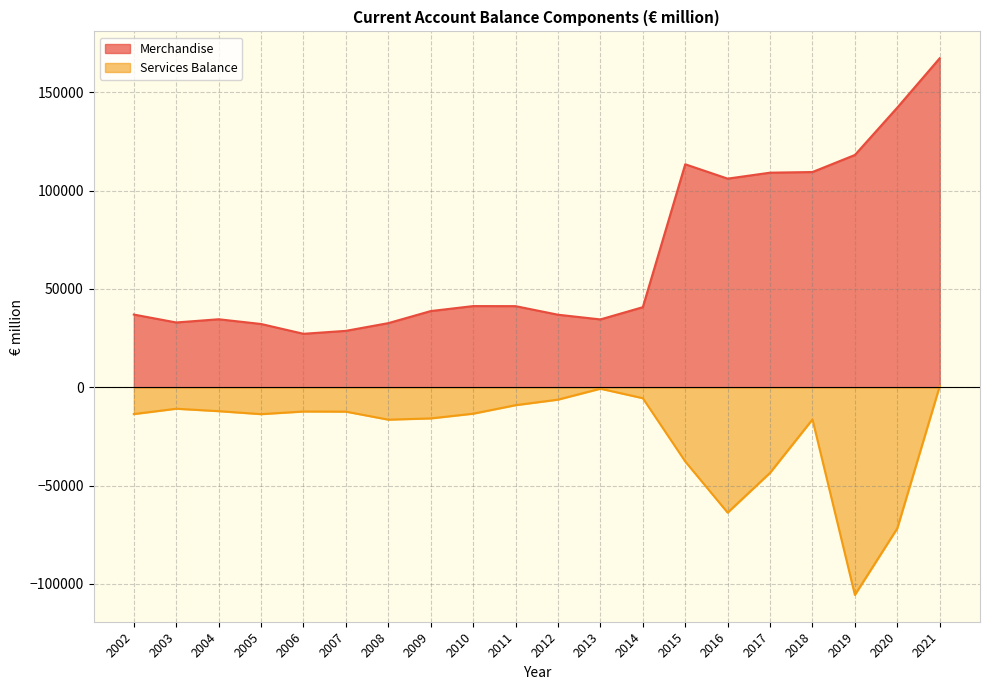

Which series has the widest spread of values?

Merchandise